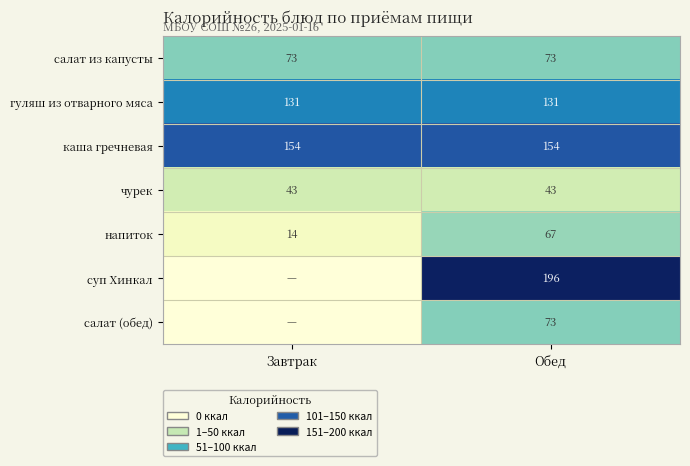

At which category is the sum across all series the highest?

Обед